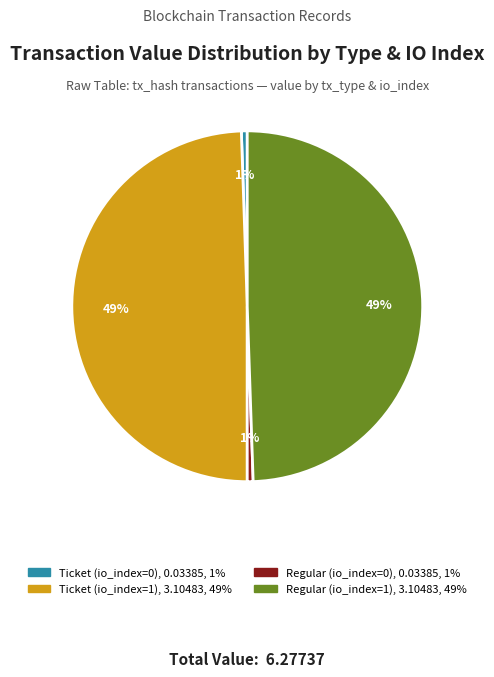

Is it true that Ticket (io_index=0) is 11% of the pie?

False